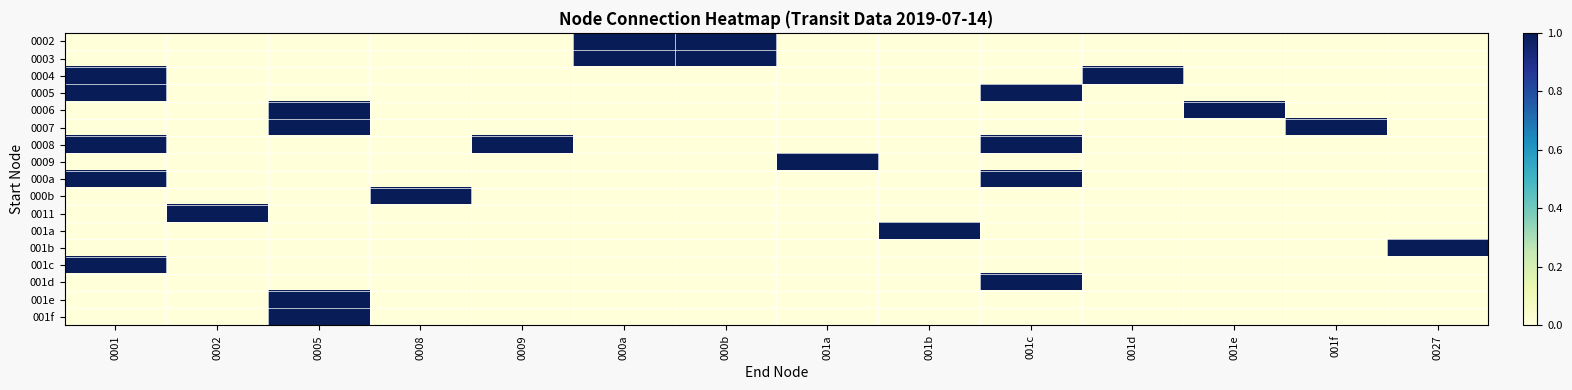

At which category does the chart reach its minimum across all series?

0001